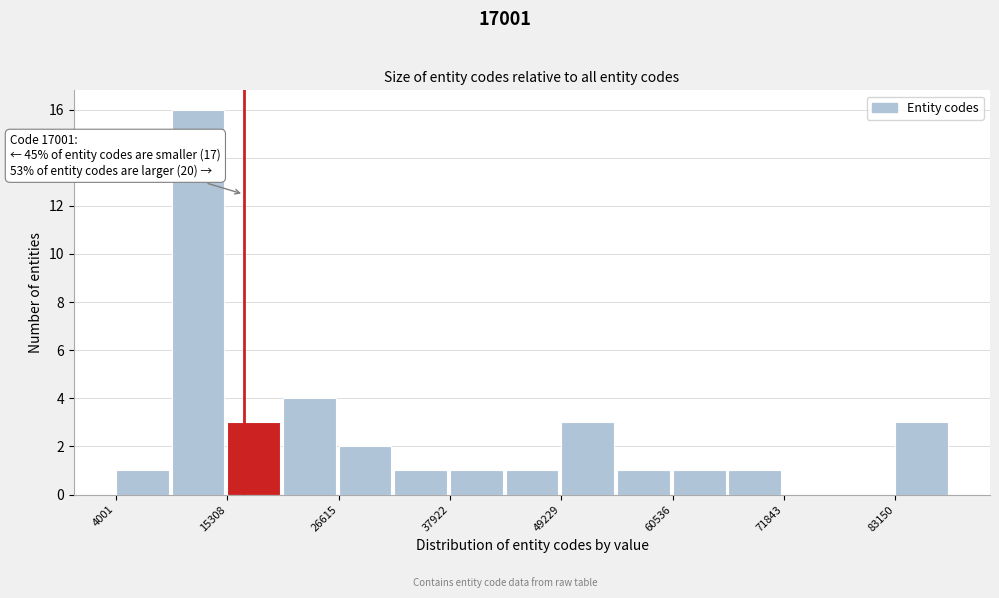

Around what value on the x-axis is the tallest bar? Give the approximate position of its centre, as read against the axis.

12000